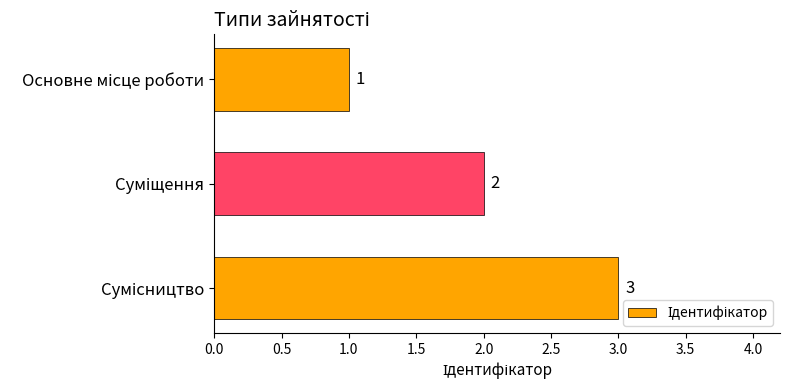

What is the value of the 3rd bar from the top?

3